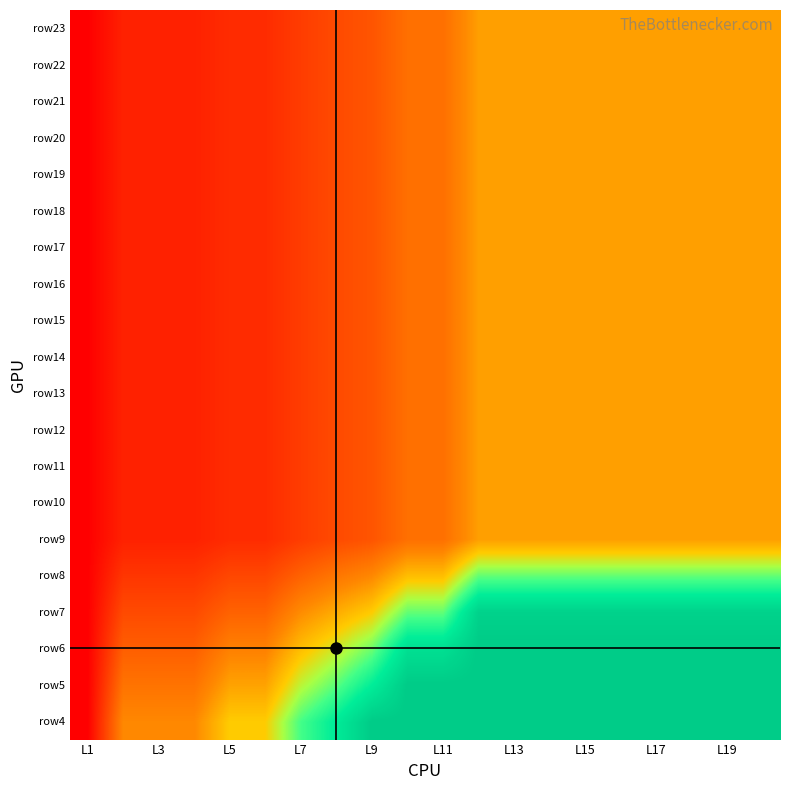

How many distinct data groups are displayed?

20